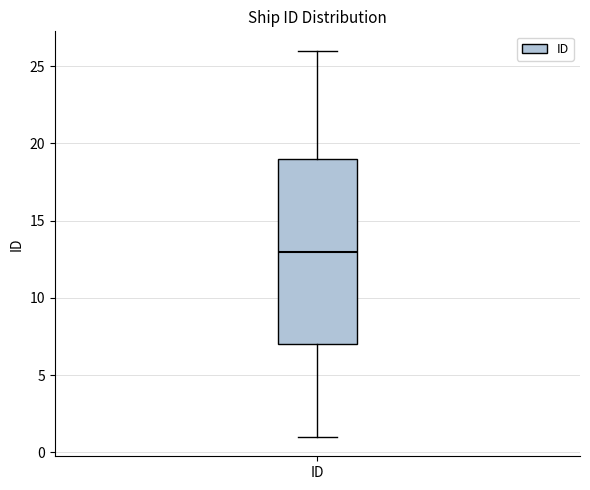

Read this box plot against the y-axis: the position of the median line, the range covered by the box, and the ends of both whiskers. The values are not printed on the chart, so give them approximately, as read against the axis.

median 13, box 7 to 19, whiskers 1 to 26